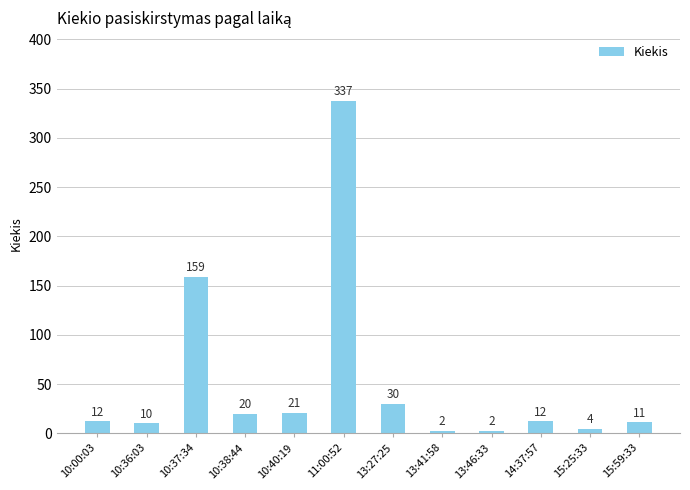

Which has a higher value, 11:00:52 or 13:46:33?

11:00:52